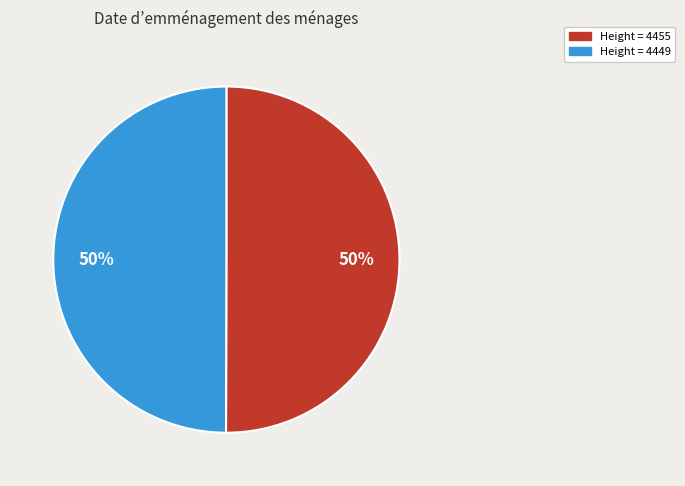

To the nearest percent, what is the average slice percentage?

50%